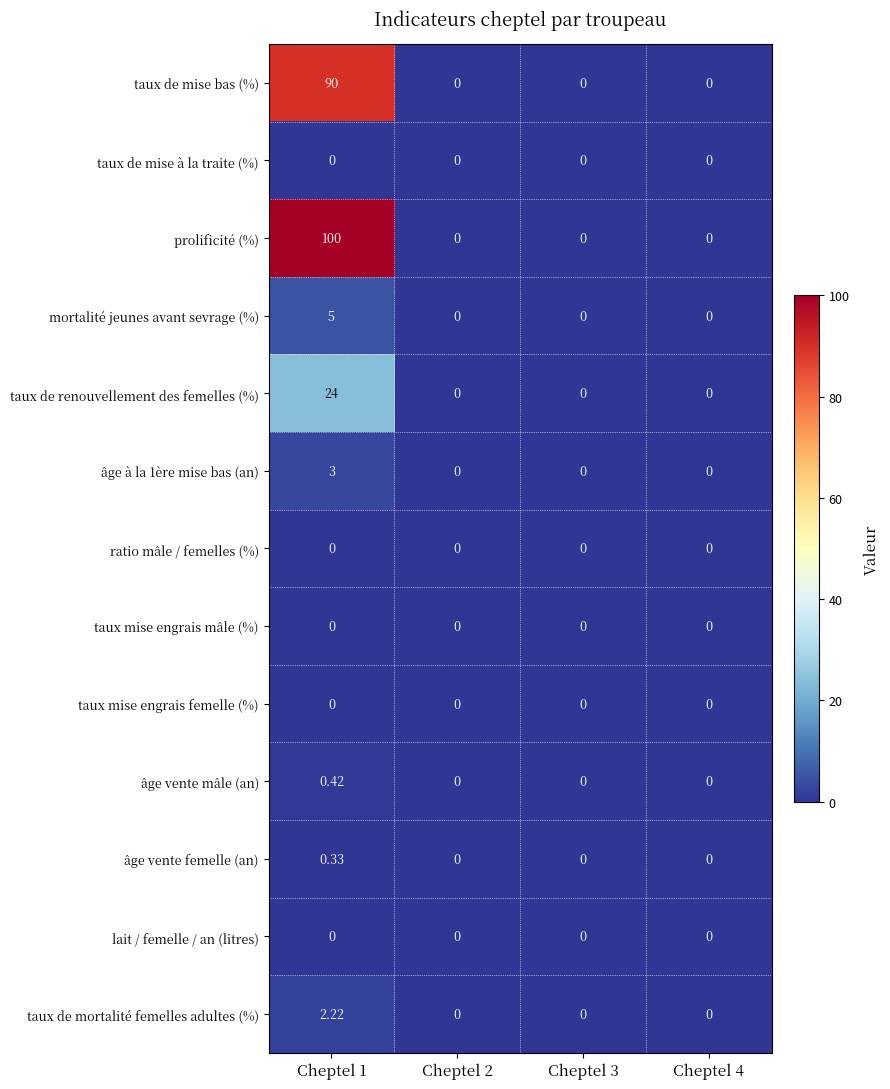

Which series has the largest total across all categories?

prolificité (%)